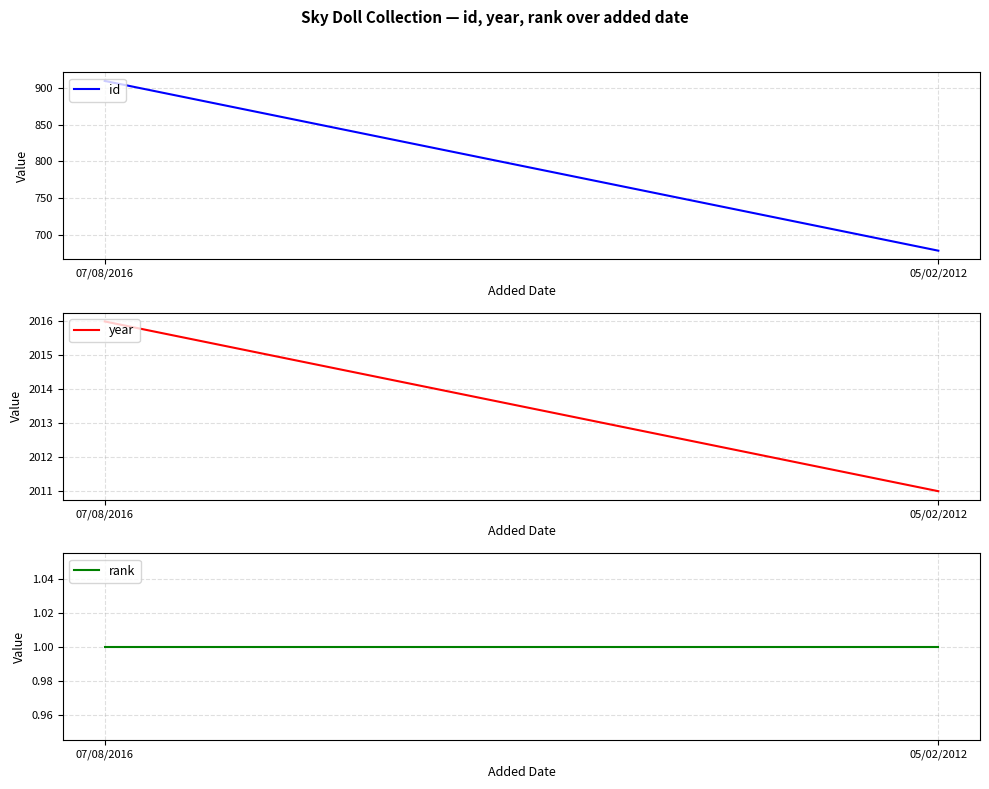

Reading left to right, list all the values displayed in this chart.

id: 910	678
year: 2016	2011
rank: 1	1